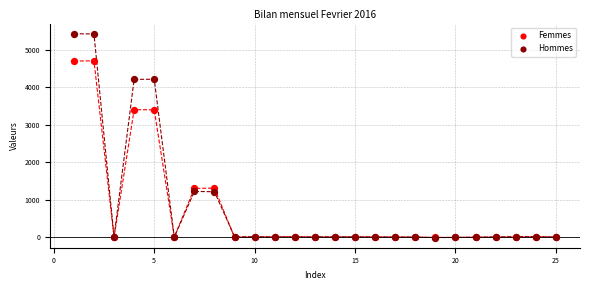

What are all the series names shown in the legend?

Femmes, Hommes